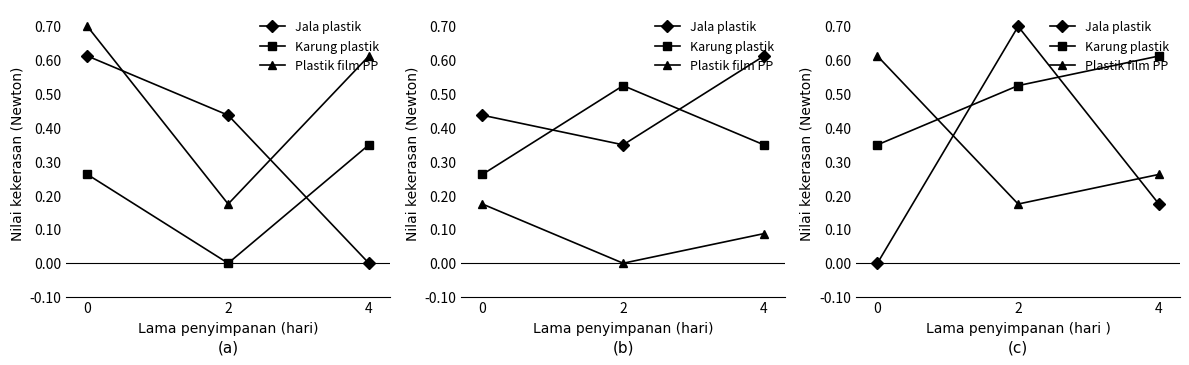

At which category is the sum across all series the highest?

2